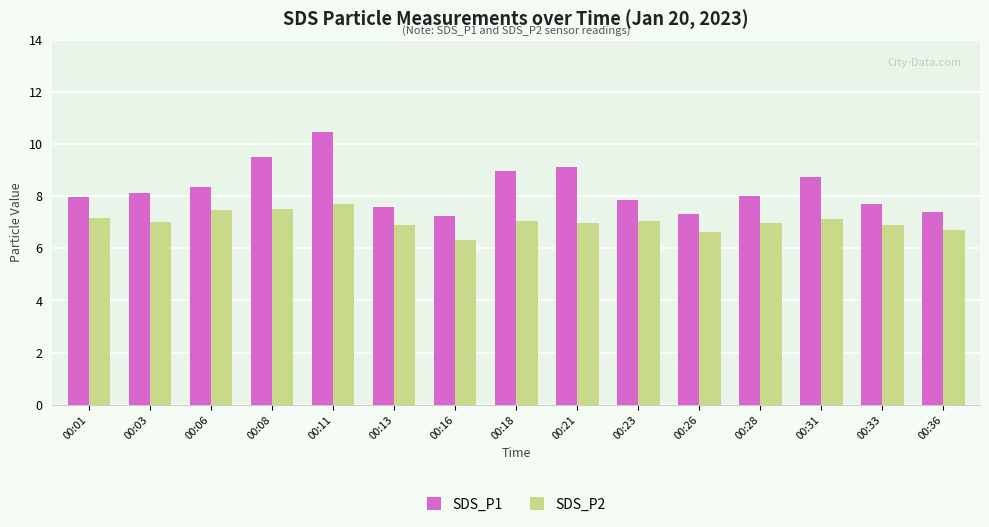

Which series has the largest total across all categories?

SDS_P1